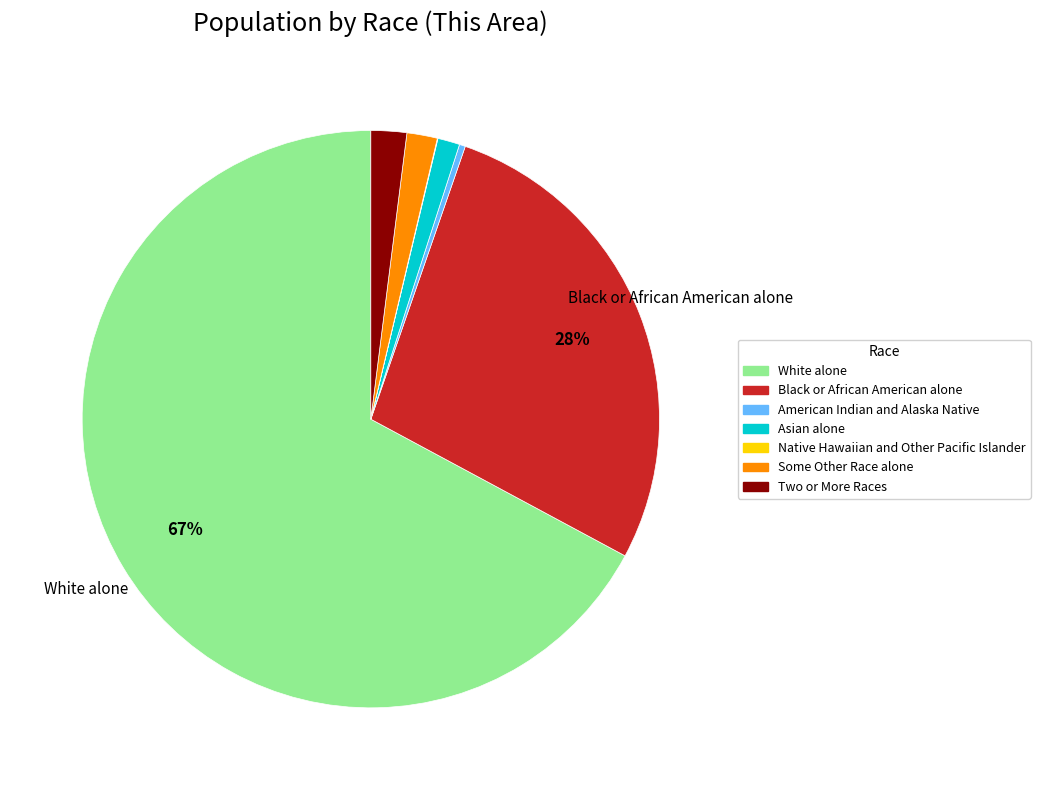

Which category has the biggest portion of the pie?

White alone